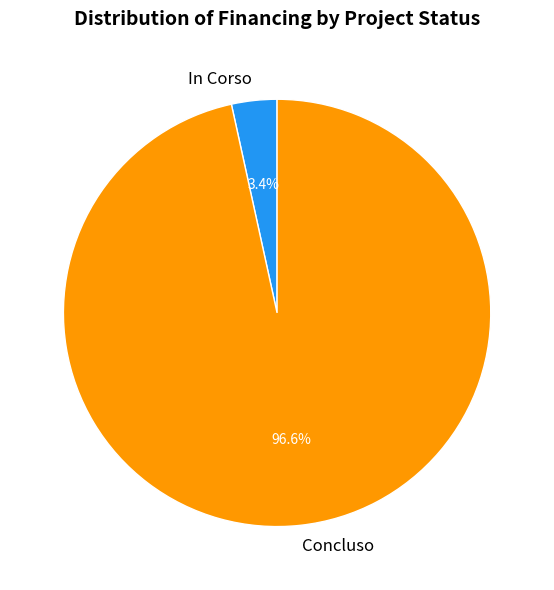

What is the total percentage of In Corso and Concluso?

100.0%